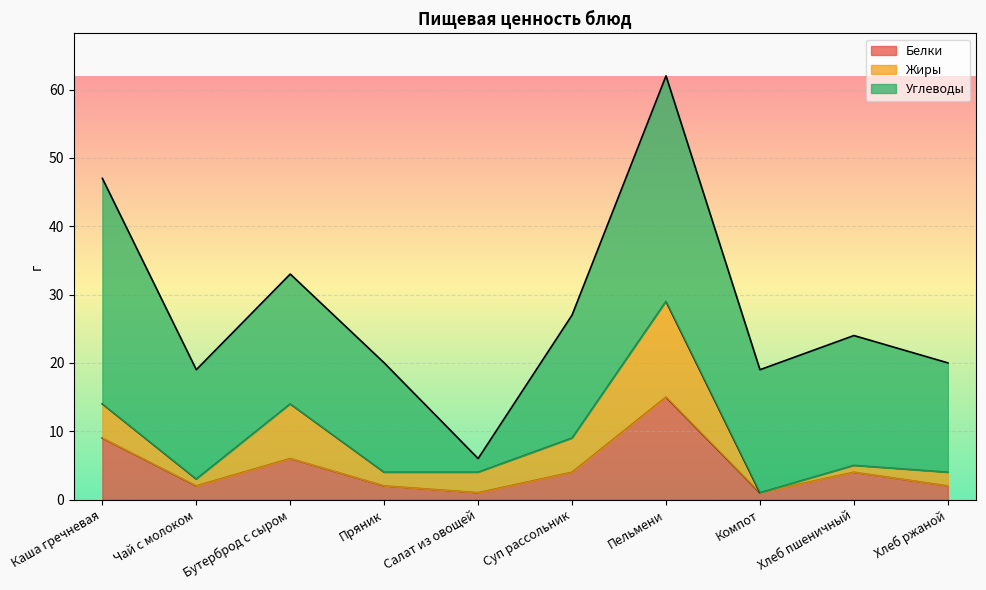

At how many categories does at least one series exceed 27?

2